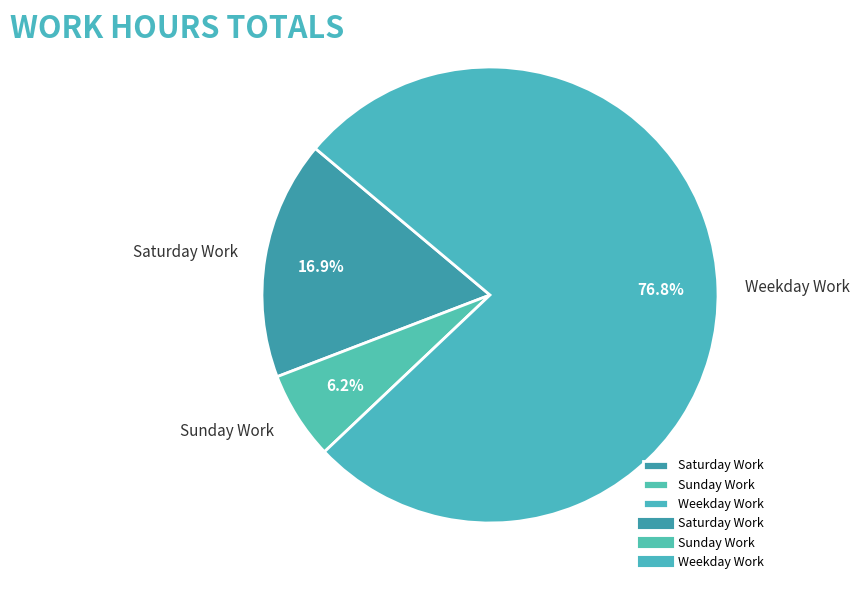

Which slice represents more than half of the pie?

Weekday Work